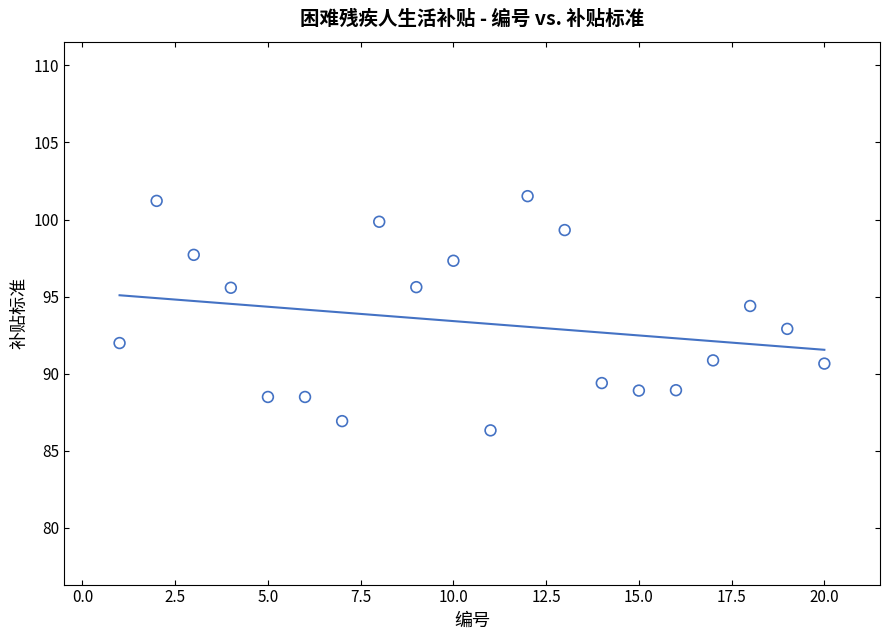

What is the range of X values (max minus min)?

19.0